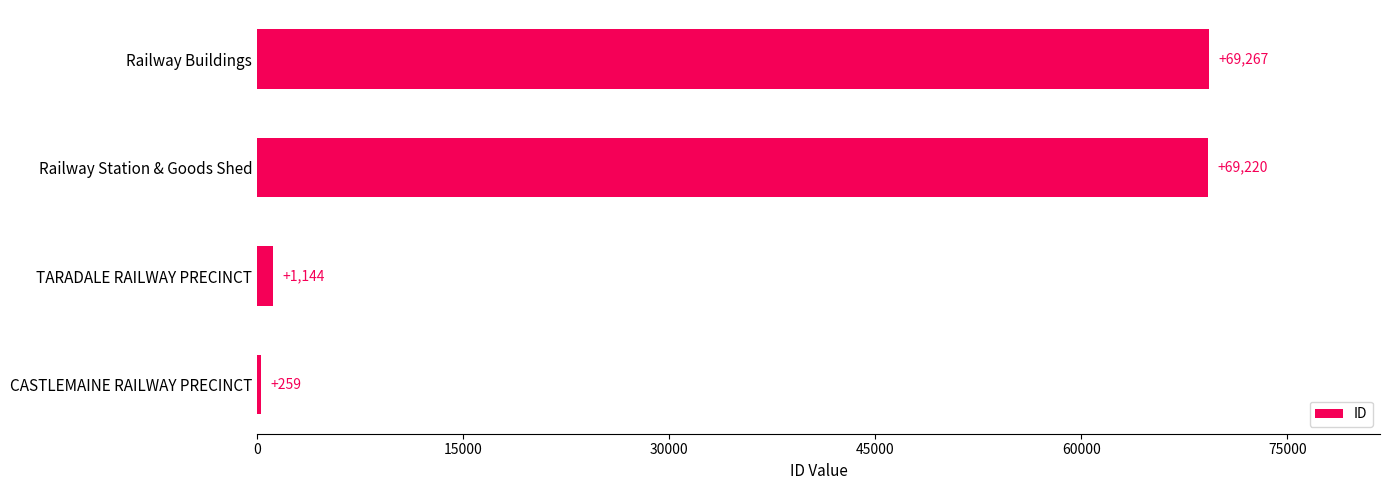

At which category does the chart reach its peak across all series?

Railway Buildings